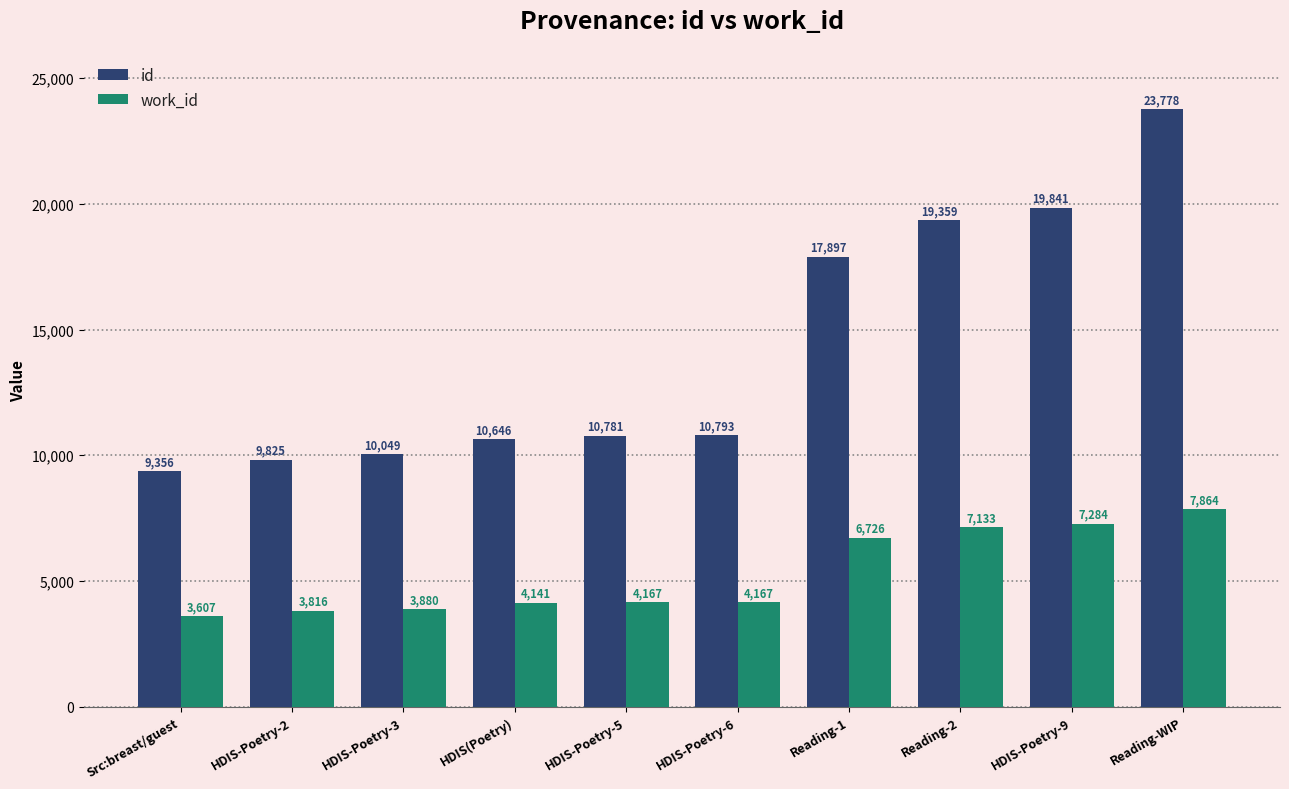

Rank the series by their average value, from lowest to highest.

work_id, id